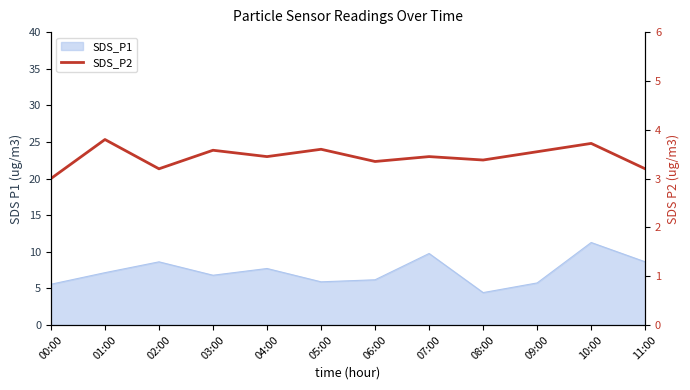

What position from the right is 03:00?

9